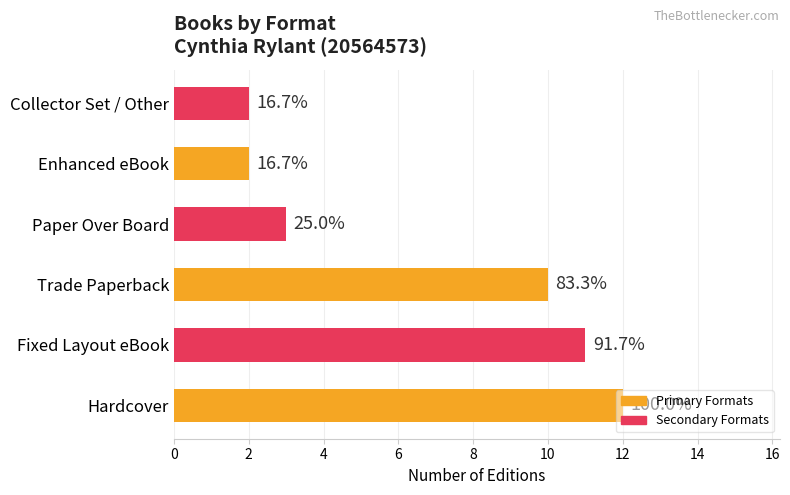

How many values are between 2 and 11?

5